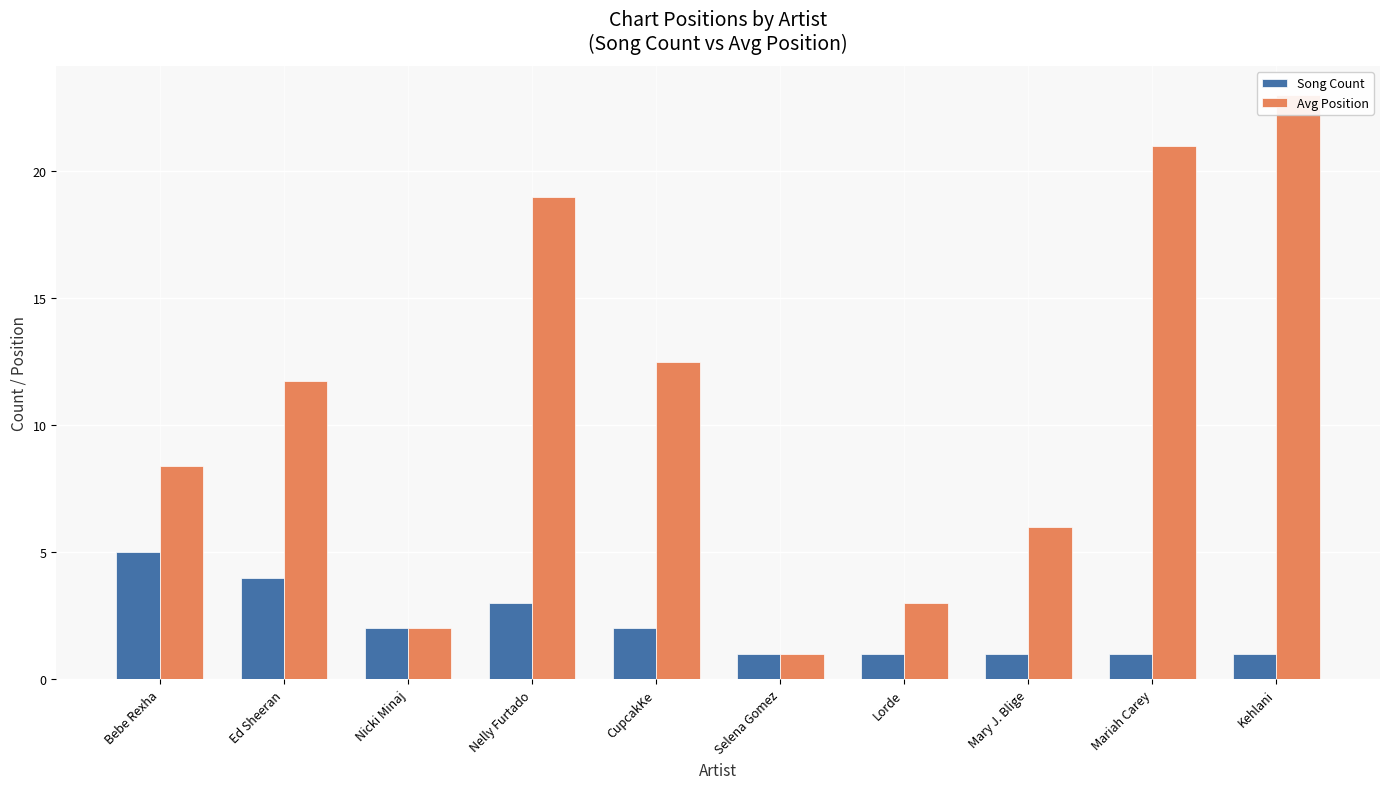

How many data points in Avg Position are above 11?

5